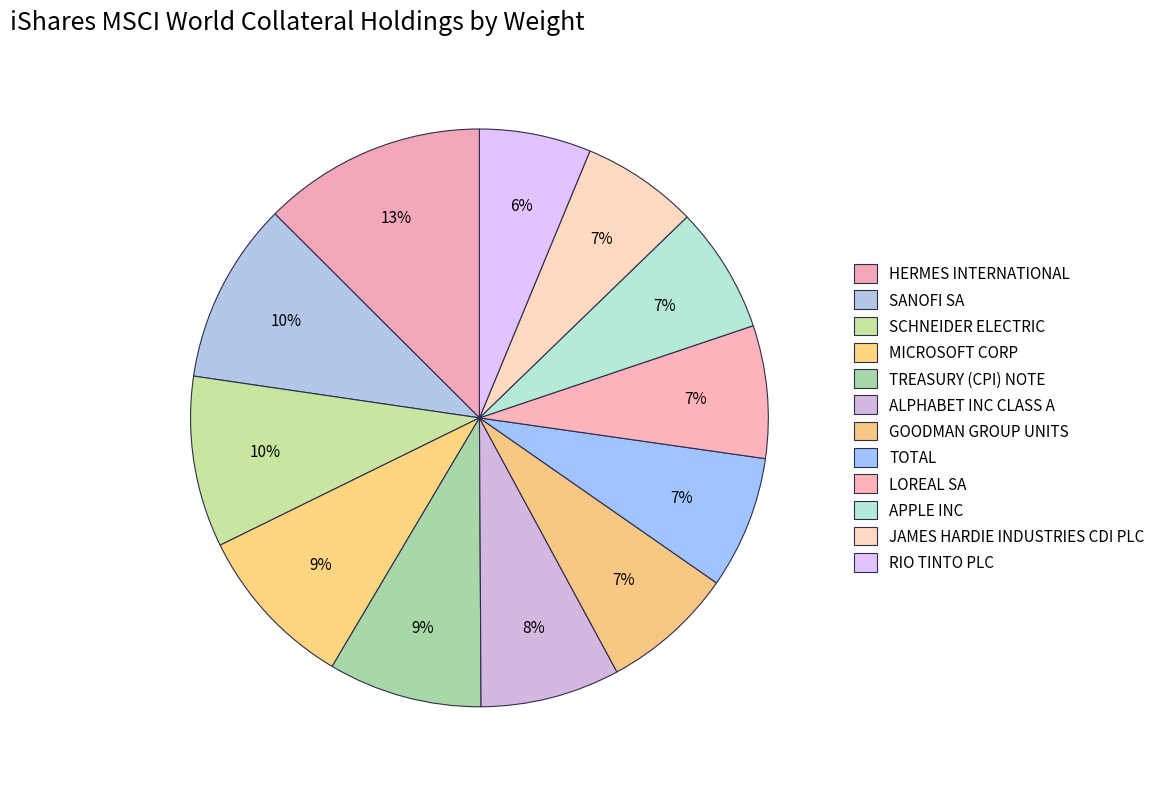

What percentage is the ALPHABET INC CLASS A slice, to the nearest percent?

8%